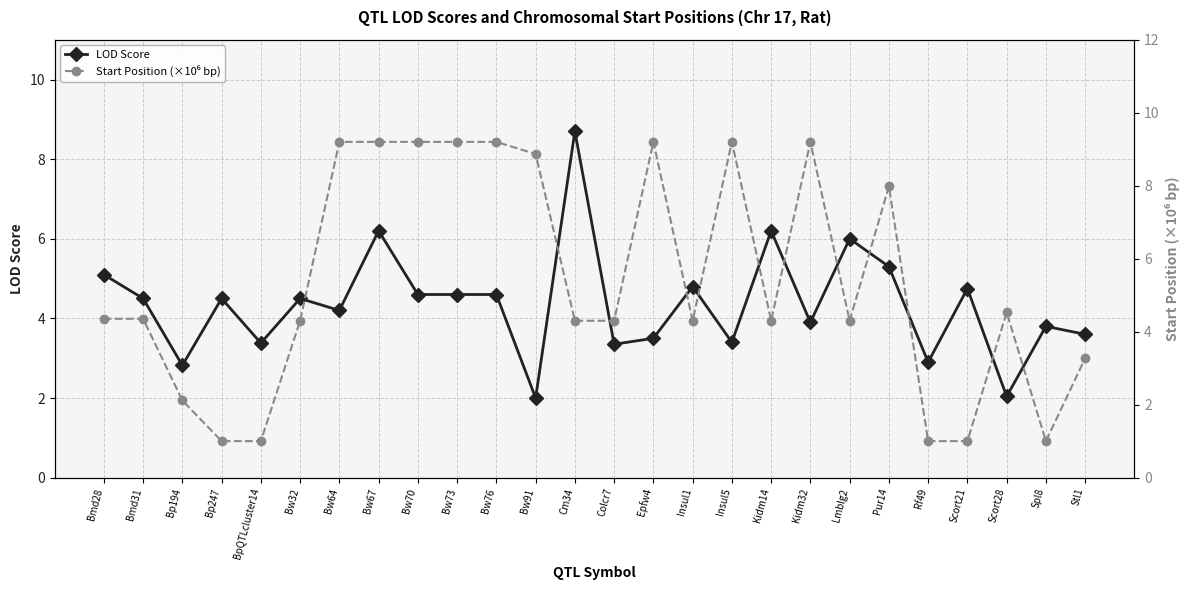

What is the sum of the LOD Score values at BpQTLcluster14 and Lmblg2?

9.4